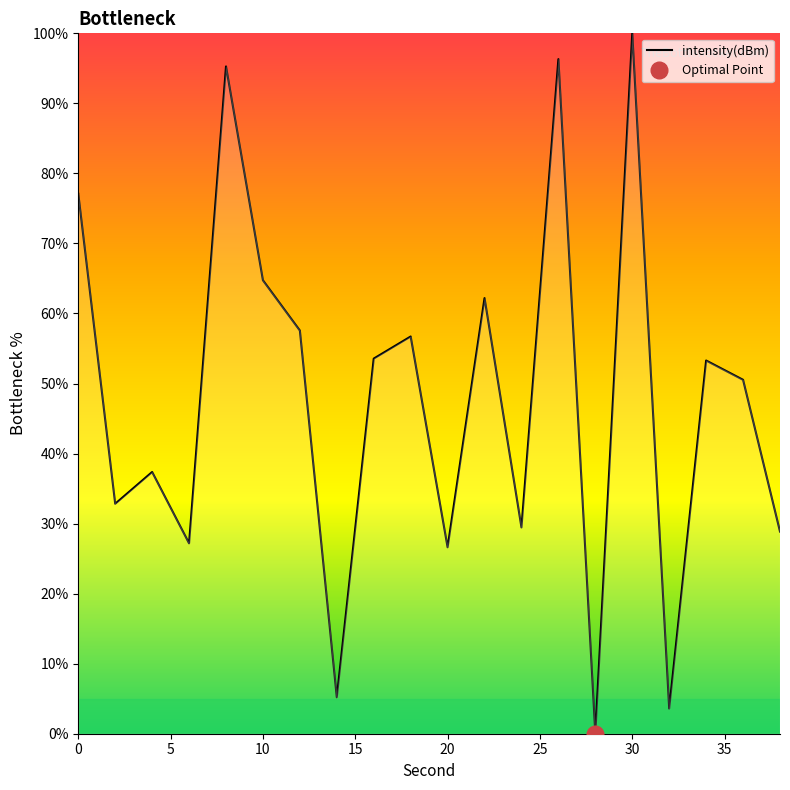

Reading left to right, extract all data points from this chart.

0=77.1	2=32.8	4=37.4	6=27.2	8=95.3	10=64.7	12=57.6	14=5.2	16=53.6	18=56.7	20=26.6	22=62.2	24=29.5	26=96.3	28=0.0	30=100.0	32=3.6	34=53.3	36=50.5	38=28.9